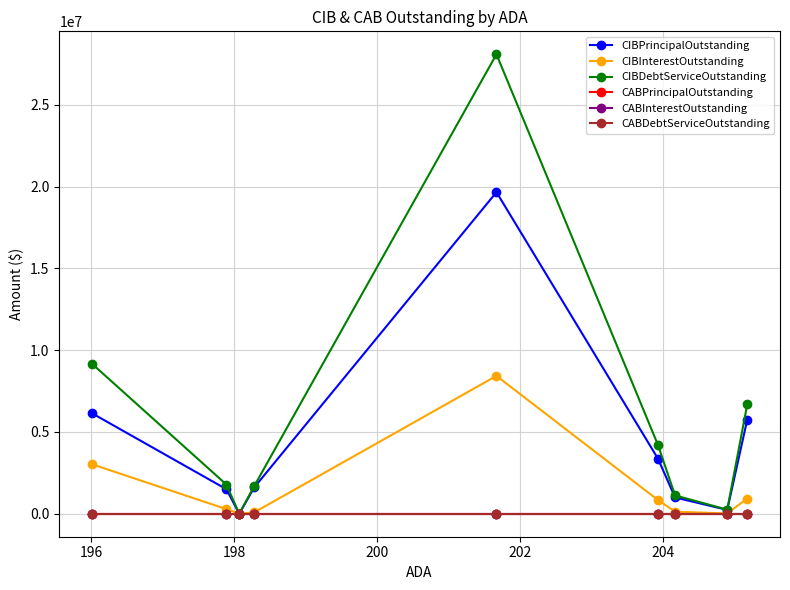

Does the chart have visible grid lines?

Yes